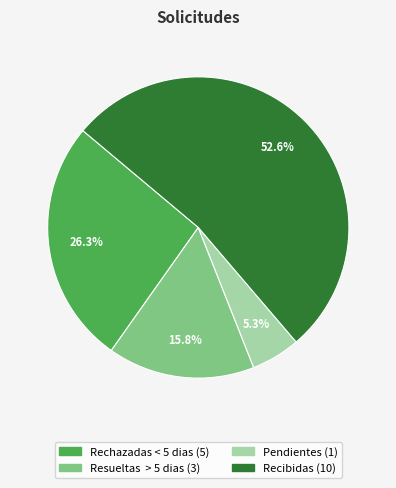

Which slice is the smallest?

Pendientes